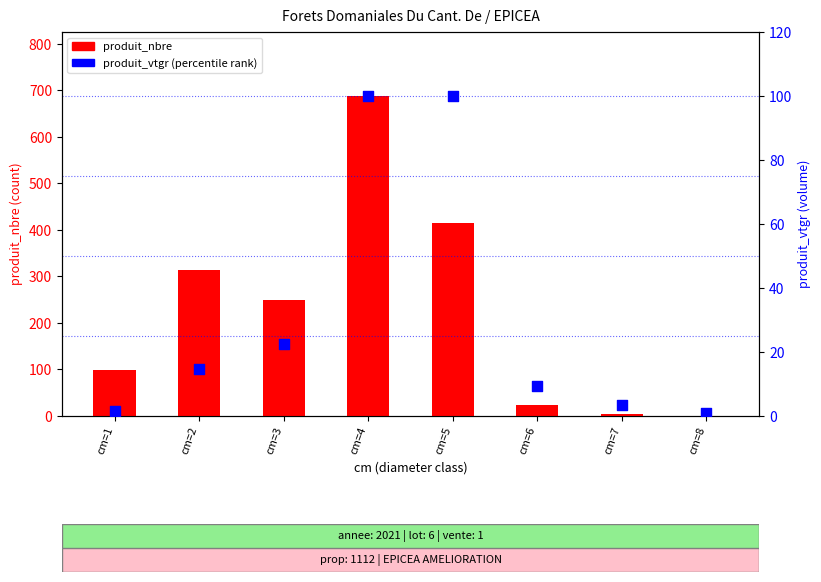

Is the value of produit_nbre at cm=3 greater than the value of produit_vtgr (percentile rank) at cm=8?

Yes